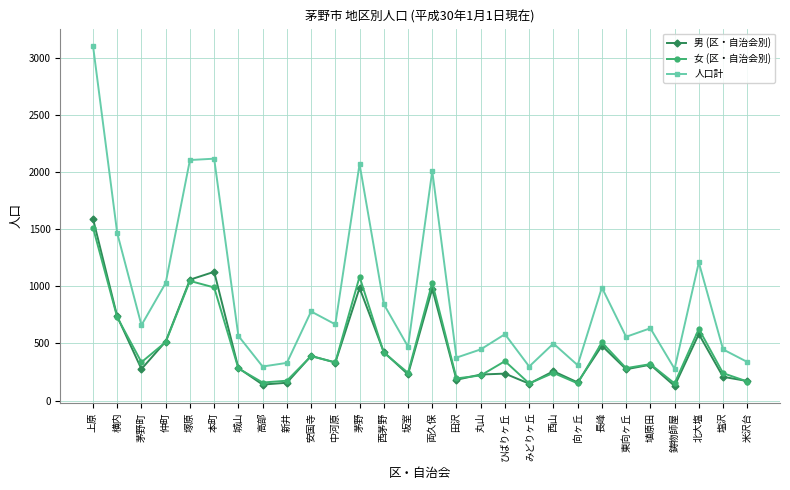

True or false: 女 (区・自治会別) and 人口計 intersect in this chart.

False